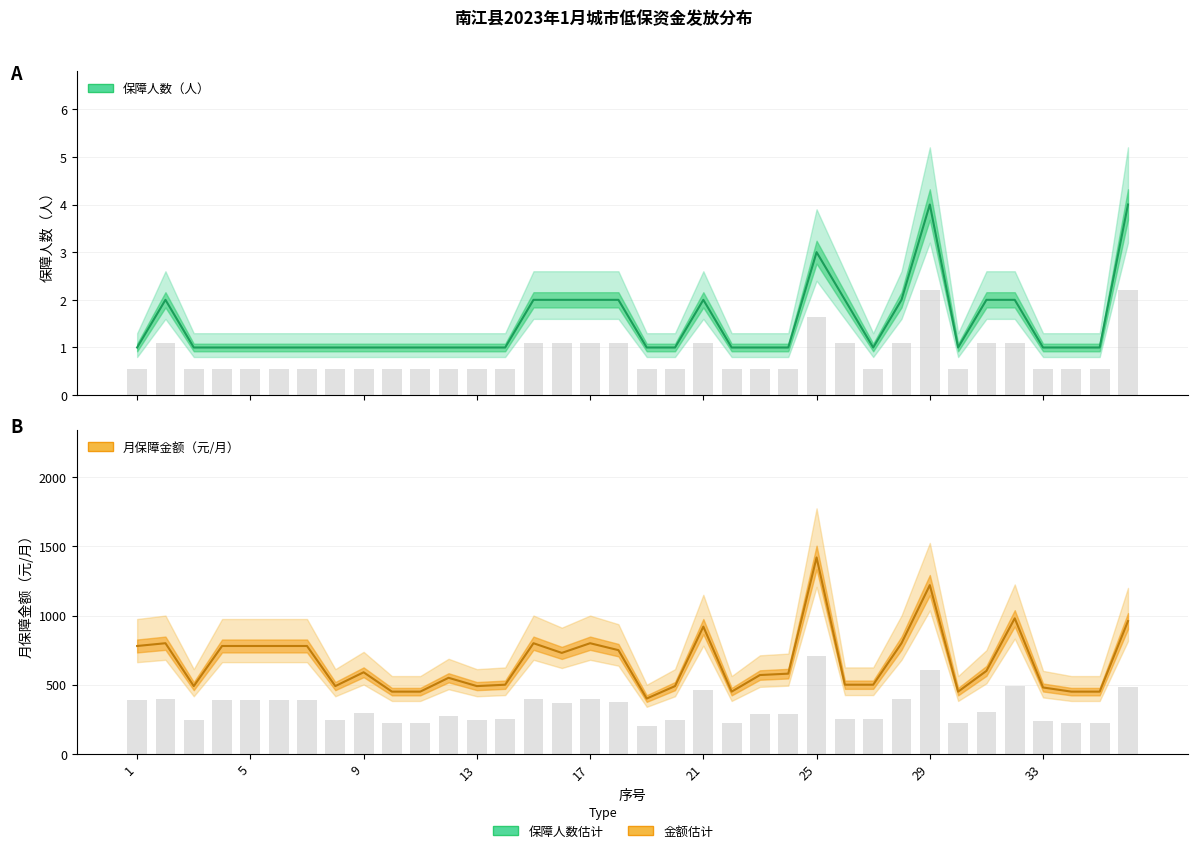

Reading right to left, list all the values displayed in this chart.

保障人数（人）: 4	1	1	1	2	2	1	4	2	1	2	3	1	1	1	2	1	1	2	2	2	2	1	1	1	1	1	1	1	1	1	1	1	1	2	1
月保障金额（元/月）: 960	450	450	480	980	600	450	1220	800	500	500	1420	580	570	450	920	490	400	750	800	730	800	500	490	550	450	450	590	490	780	780	780	780	490	800	780